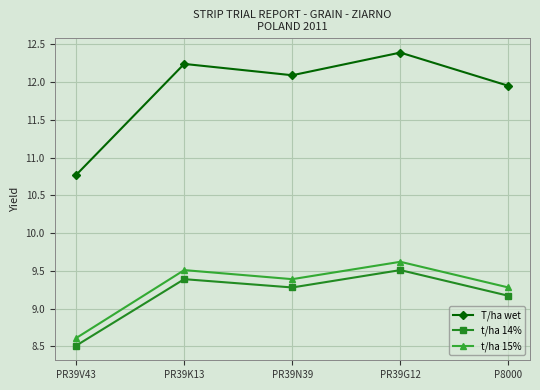

What is the minimum value shown in the chart?

8.5